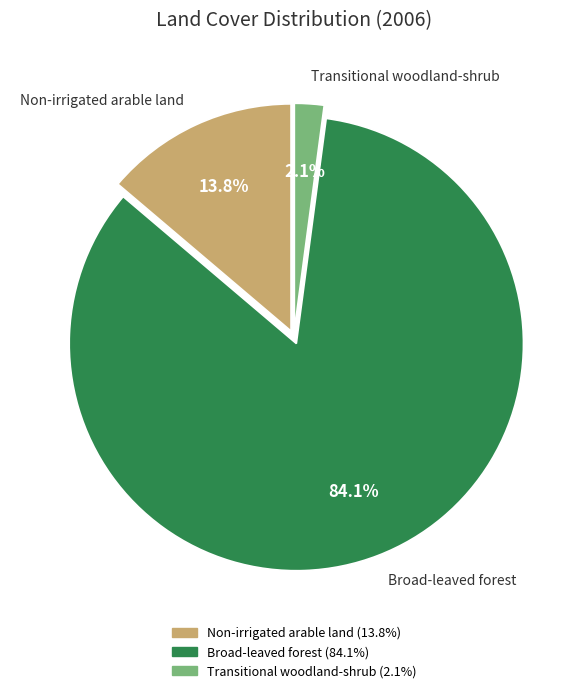

Rank the categories by value from highest to lowest.

Broad-leaved forest, Non-irrigated arable land, Transitional woodland-shrub